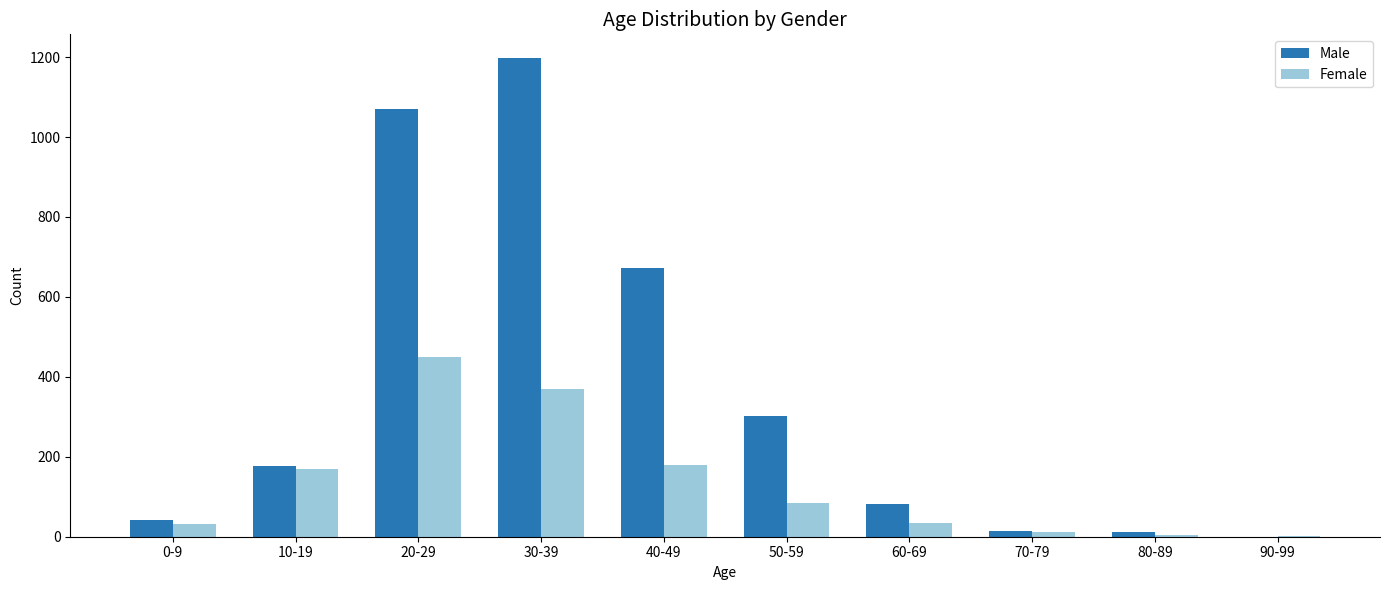

How many groups of bars are there?

10